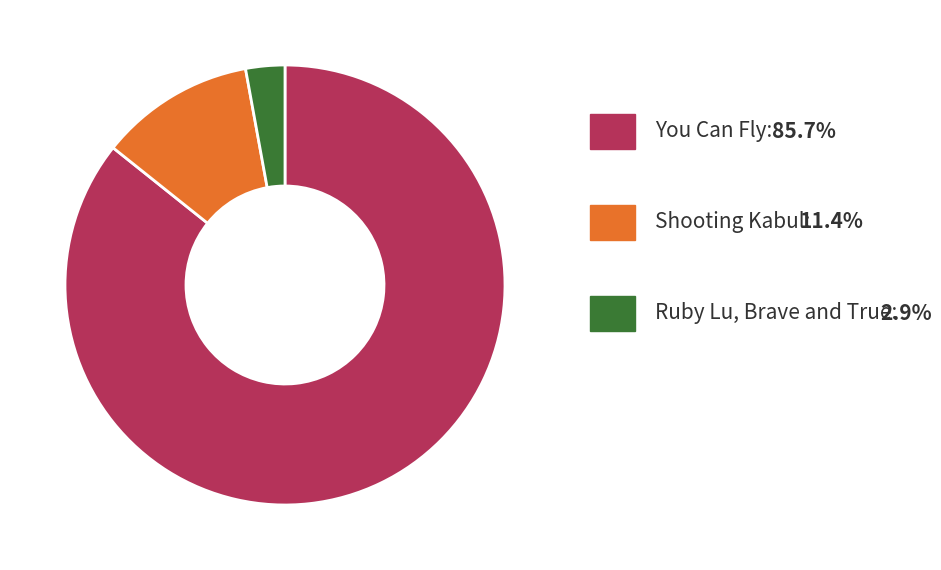

Does any single category account for the majority?

Yes